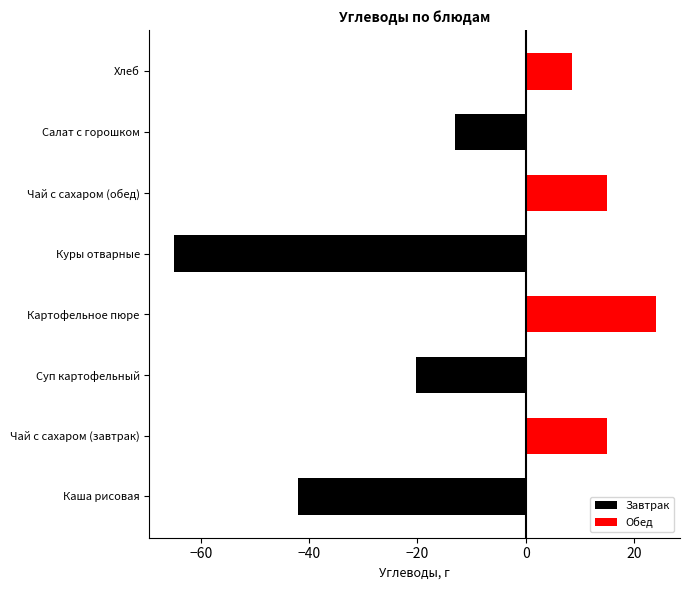

What is the difference between the maximum and second lowest values in the Завтрак series?

42.0